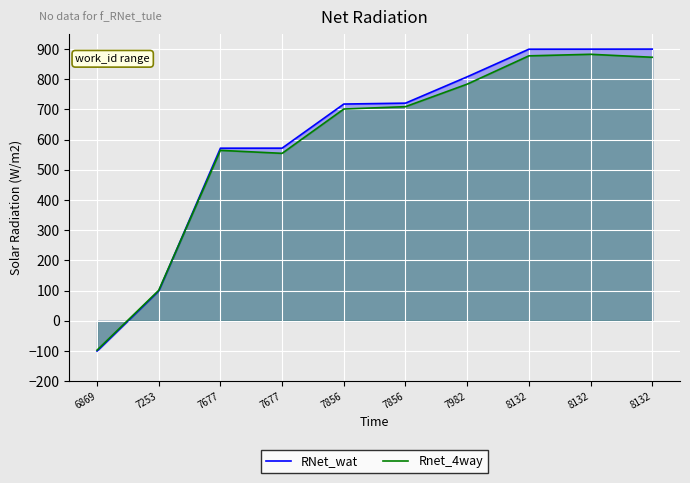

Reading left to right, extract all data points from this chart.

RNet_wat: -100.0	99.0	571.8	572.0	718.1	721.0	808.3	899.7	899.8	900.0
Rnet_4way: -97.0	101.0	564.7	554.8	701.5	709.4	784.0	877.7	882.8	873.0